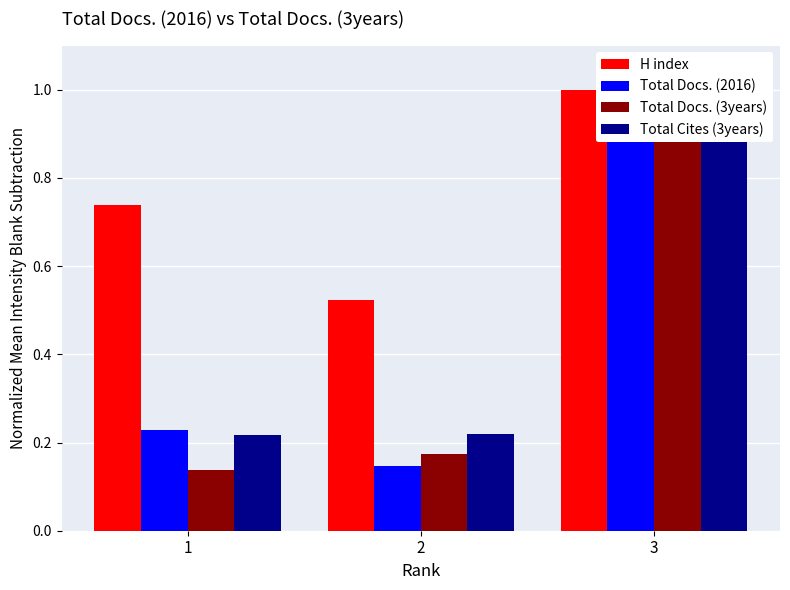

At which category does the chart reach its minimum across all series?

1